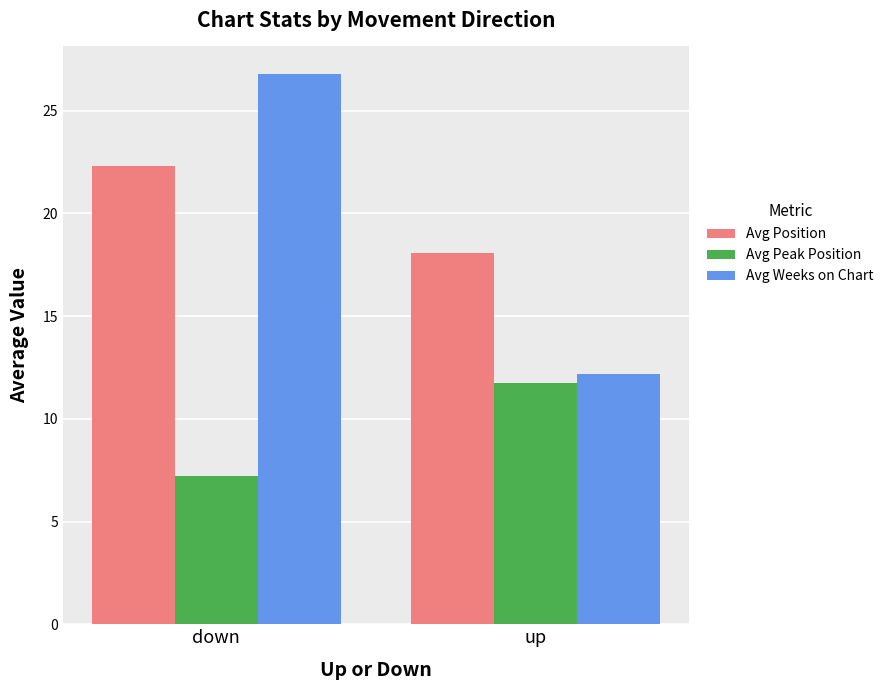

What is the minimum value for Avg Peak Position?

7.2